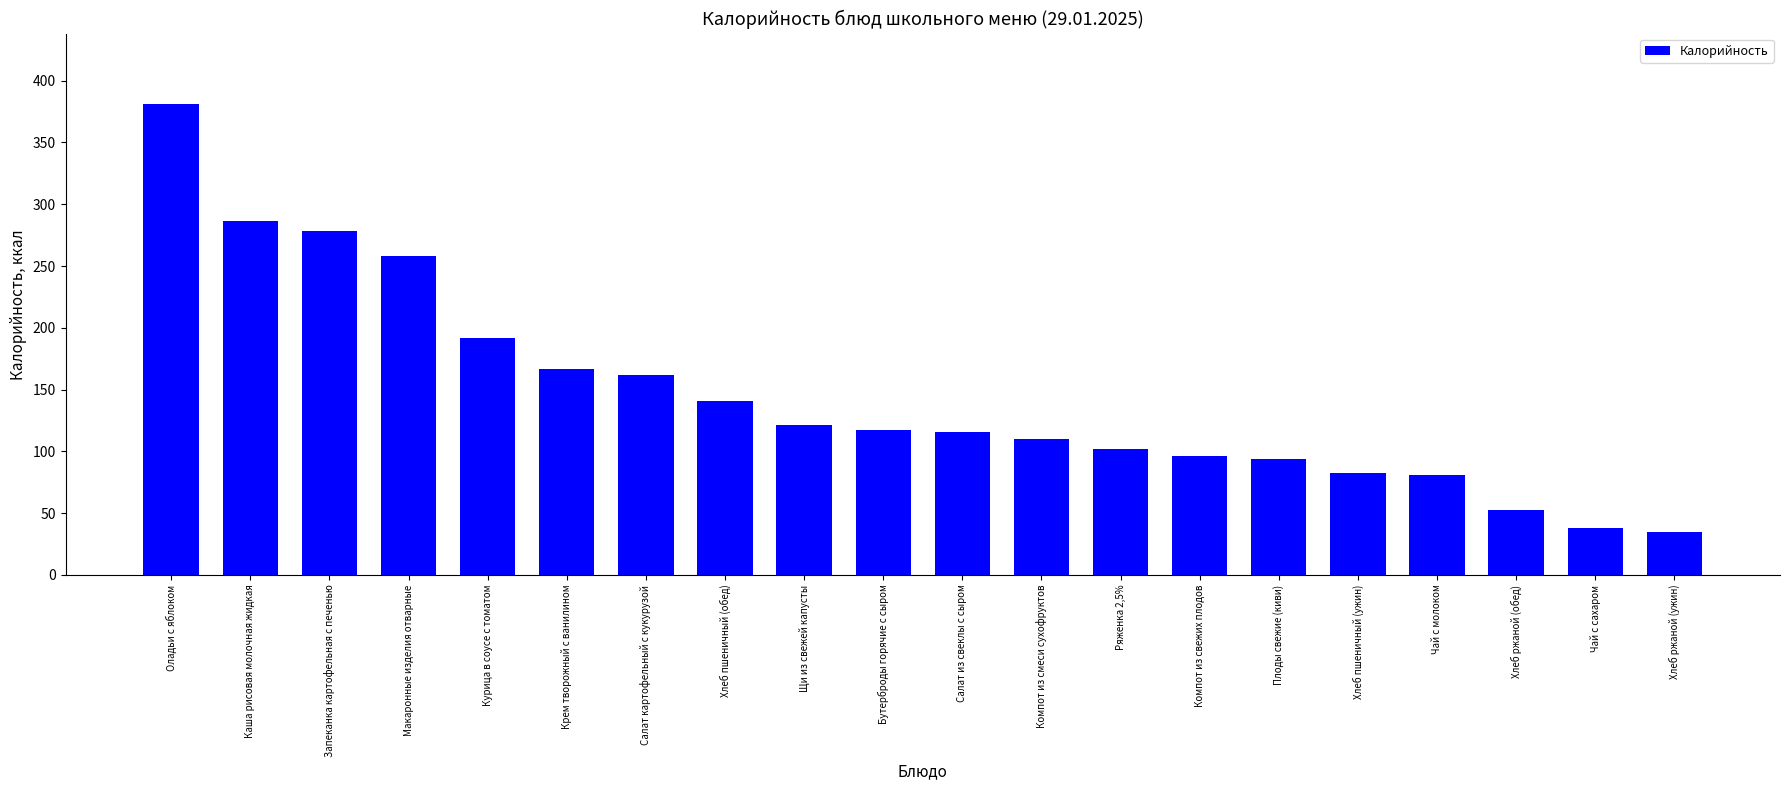

Between Крем творожный с ванилином and Запеканка картофельная с печенью, which is larger?

Запеканка картофельная с печенью